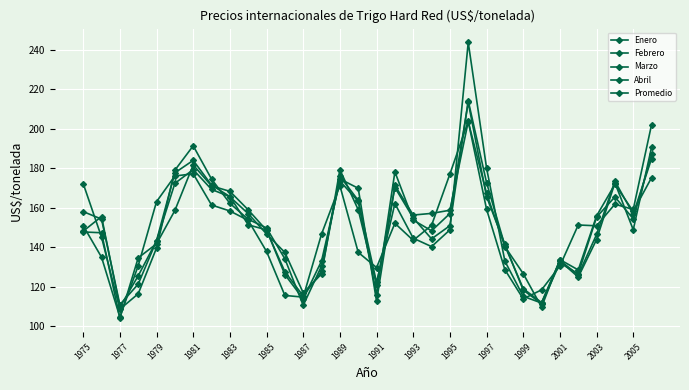

How many series are shown in this chart?

5